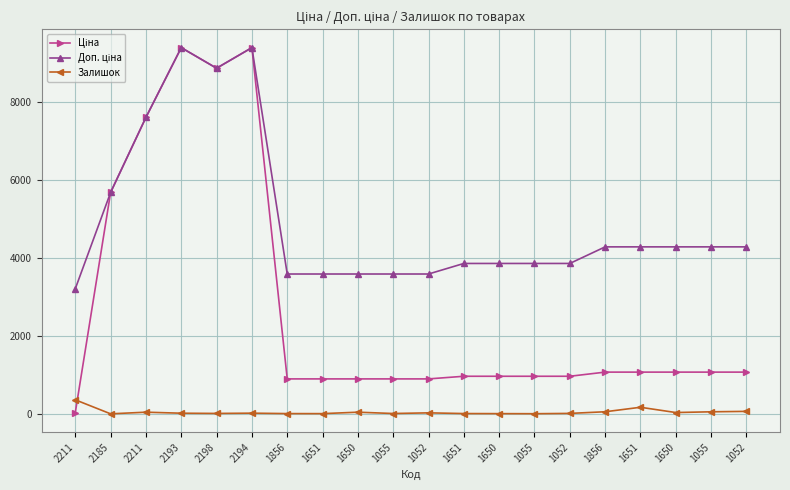

The value of Залишок at 1856 is 2.6. True or false?

False